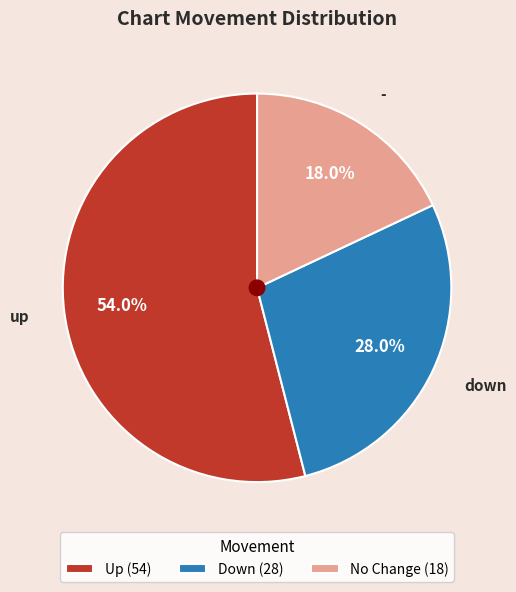

Which has a higher value, - or down?

down